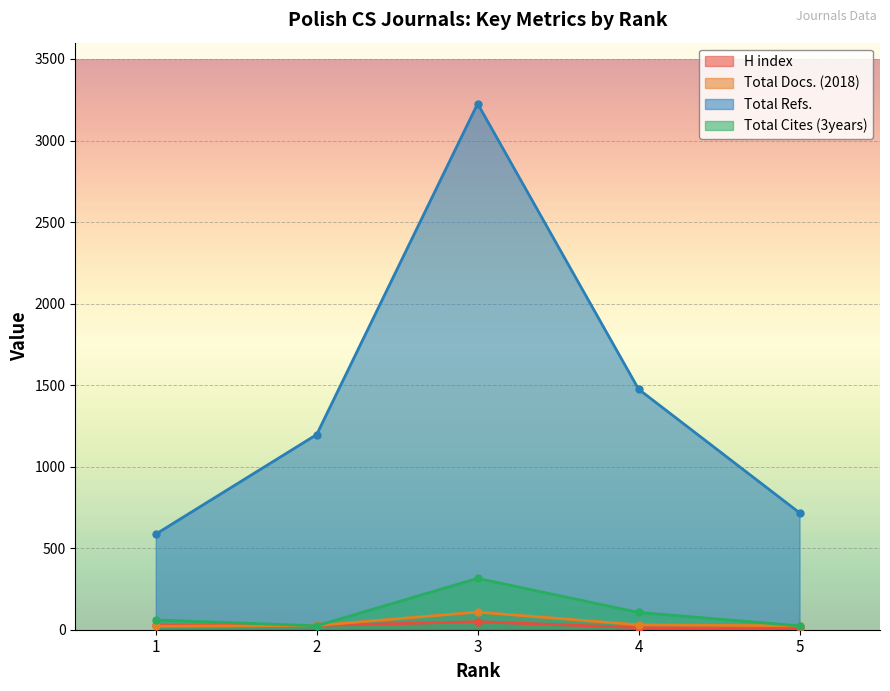

True or false: Total Refs. and Total Cites (3years) intersect in this chart.

False